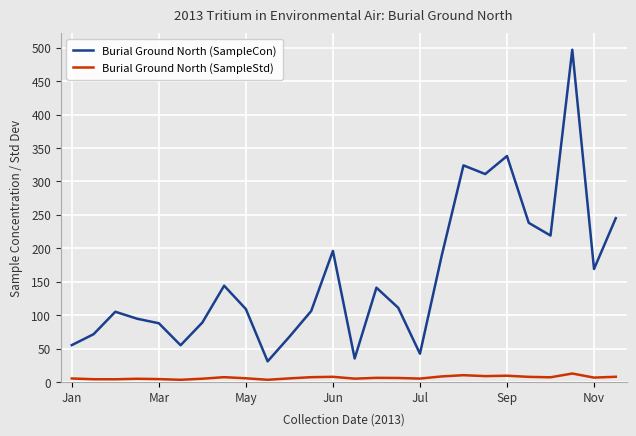

What is the maximum value shown in the chart?

497.0